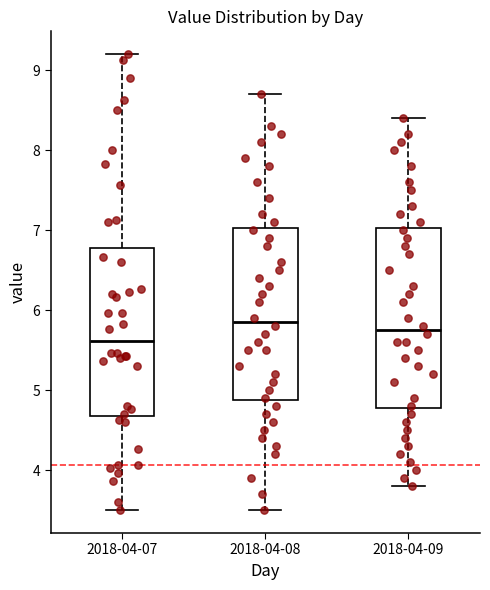

Which box's median line is the lowest?

2018-04-07